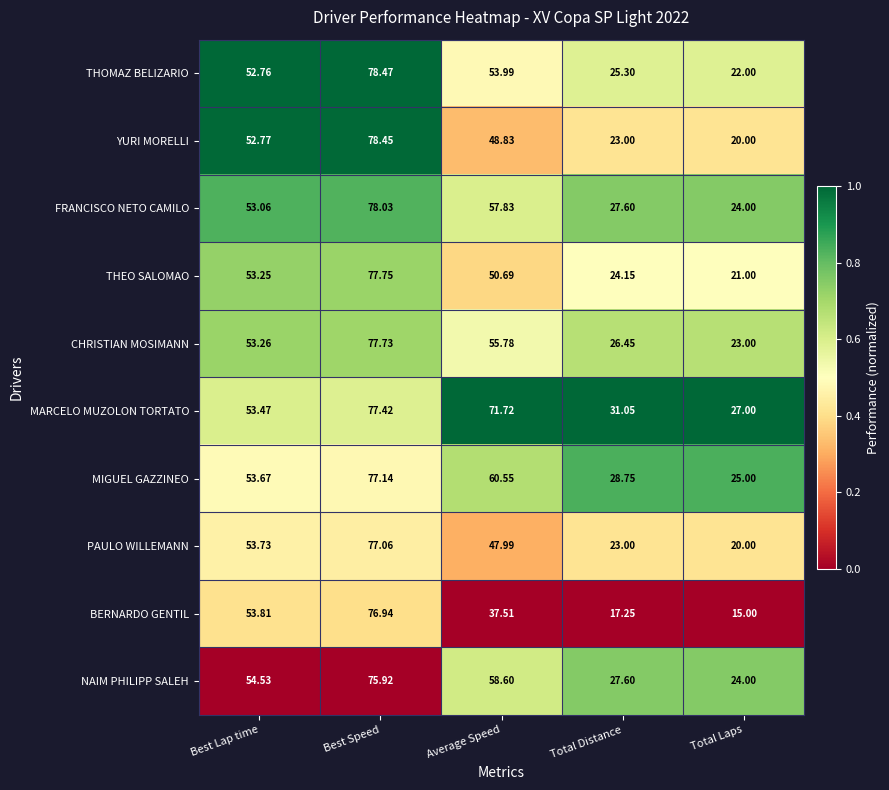

Where does the MARCELO MUZOLON TORTATO series first go above 53?

Best Lap time